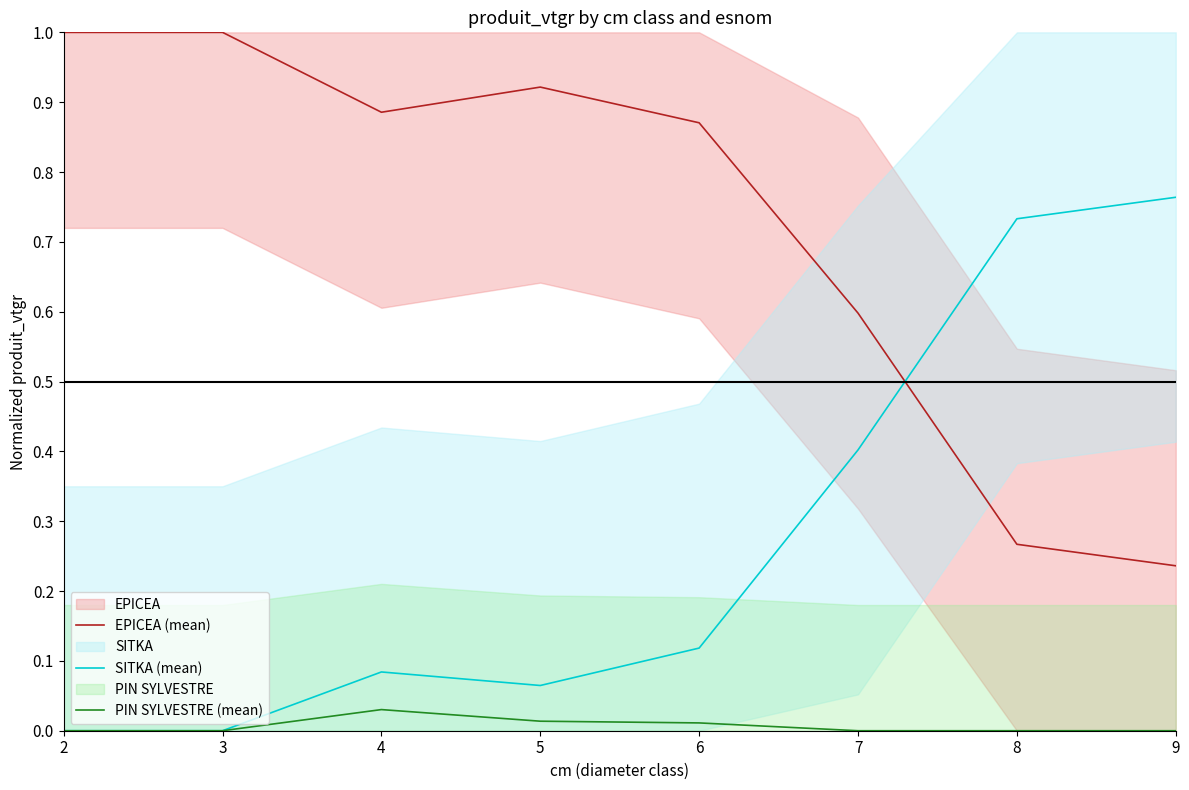

The SITKA (mean) series shows 0.1 at 4. True or false?

True